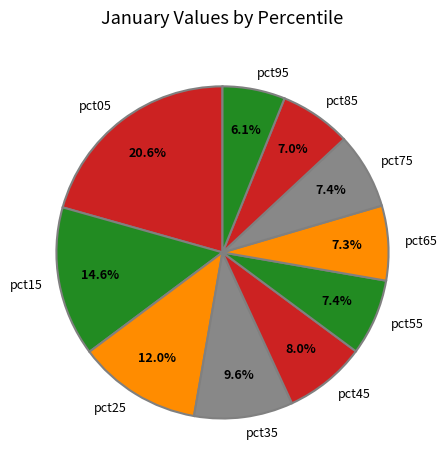

Count the number of slices in the pie.

10